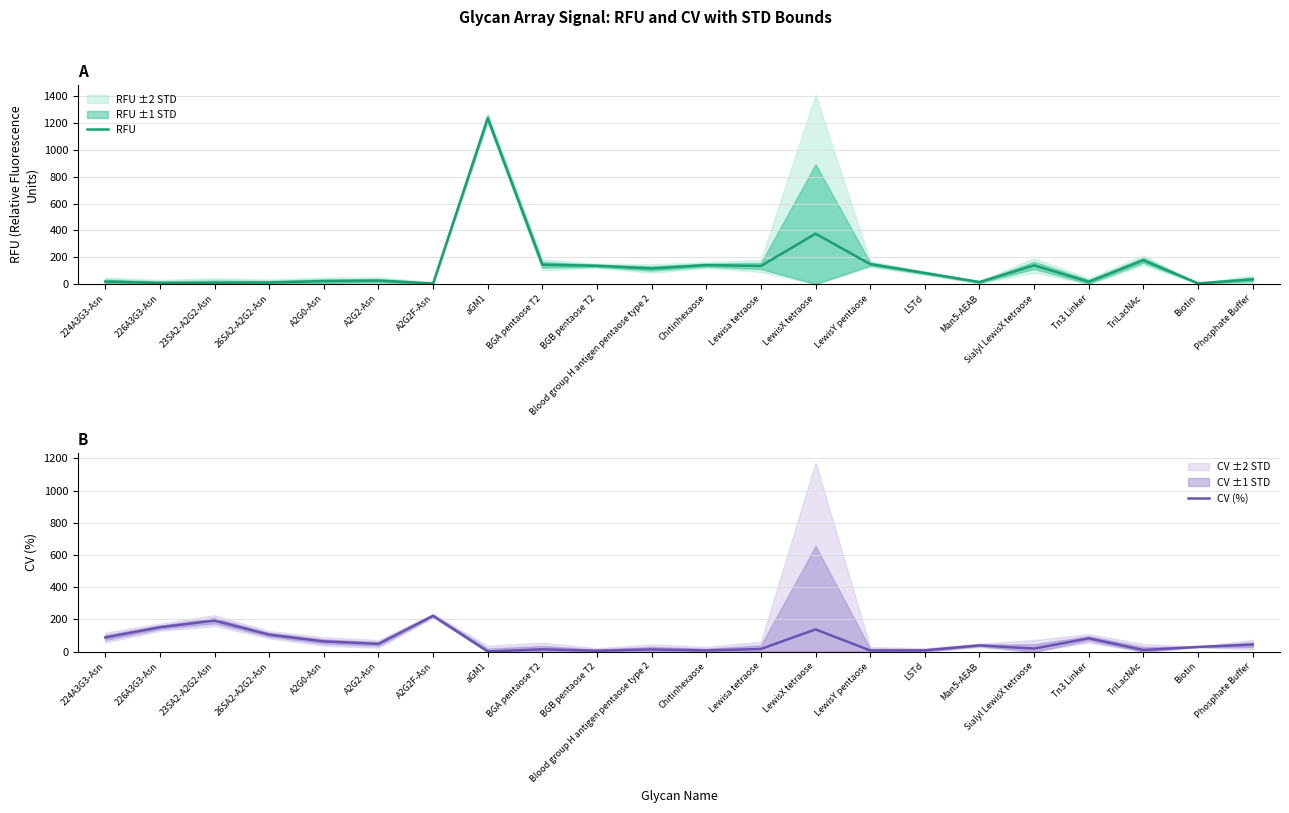

How many interior local peaks does the CV (%) series have?

7